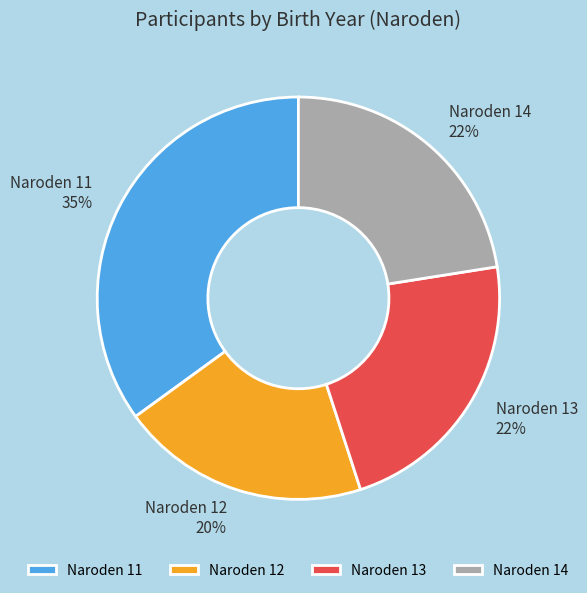

What percentage is the Naroden 11 slice, to the nearest percent?

35%